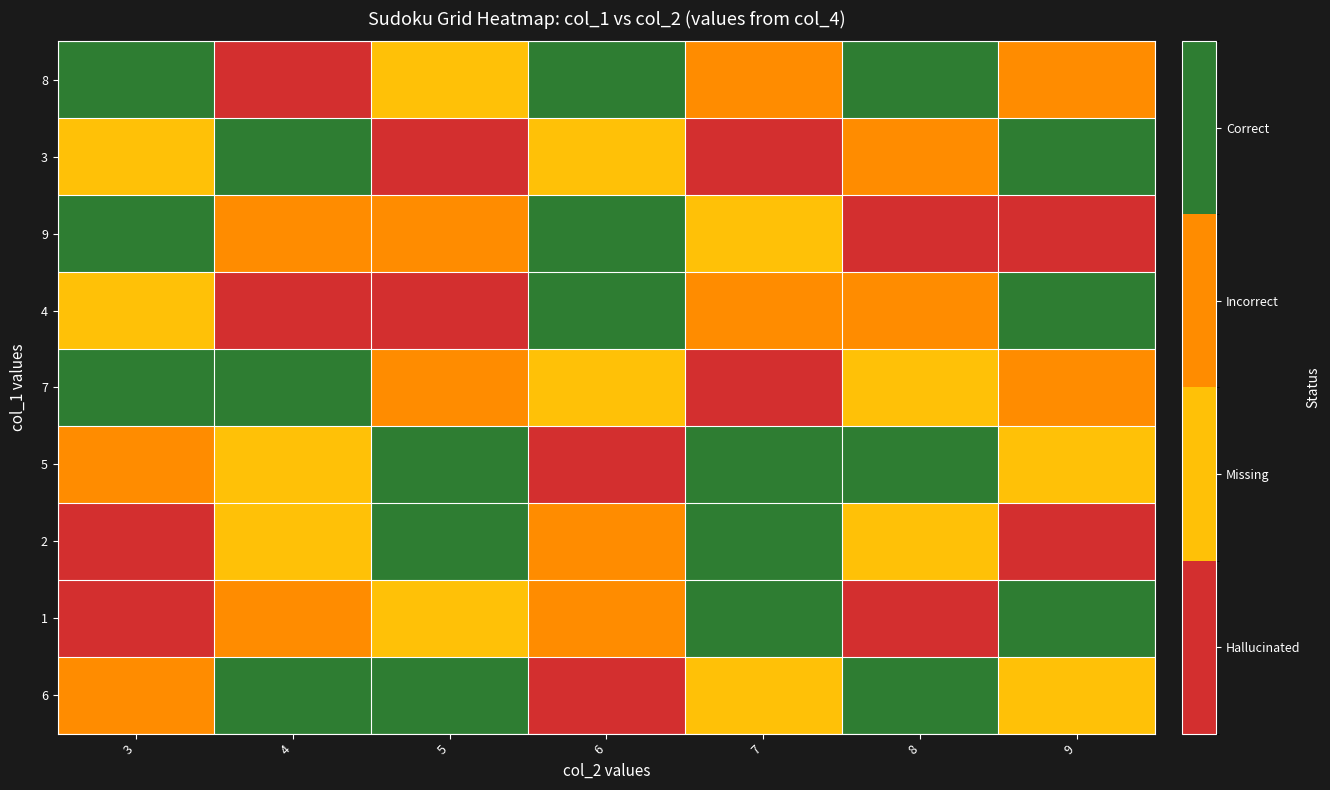

List the series in order of their peak value, highest first.

8, 3, 9, 4, 7, 5, 2, 1, 6